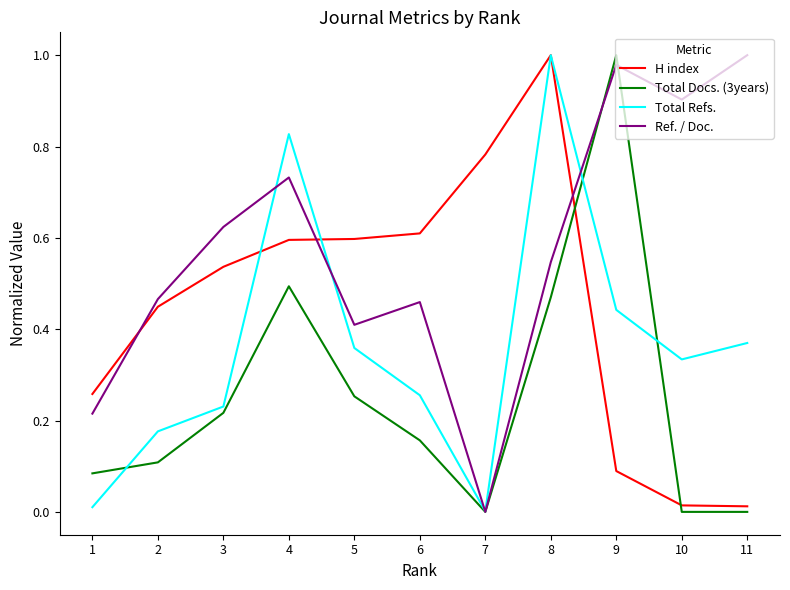

How many times do Total Refs. and Ref. / Doc. cross each other?

4